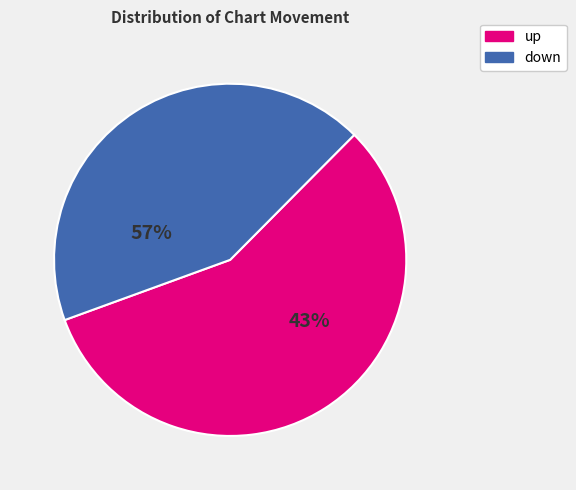

What is the ratio of the value at up to the value at down?

1.3